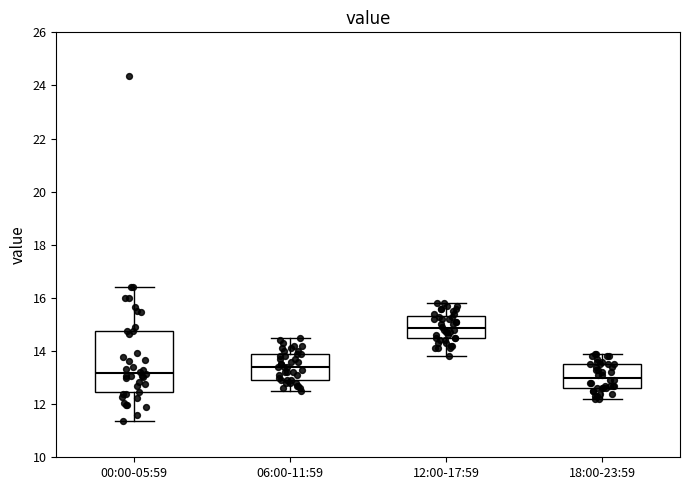

Comparing the boxes themselves (not the whiskers), which one is the tallest?

00:00-05:59